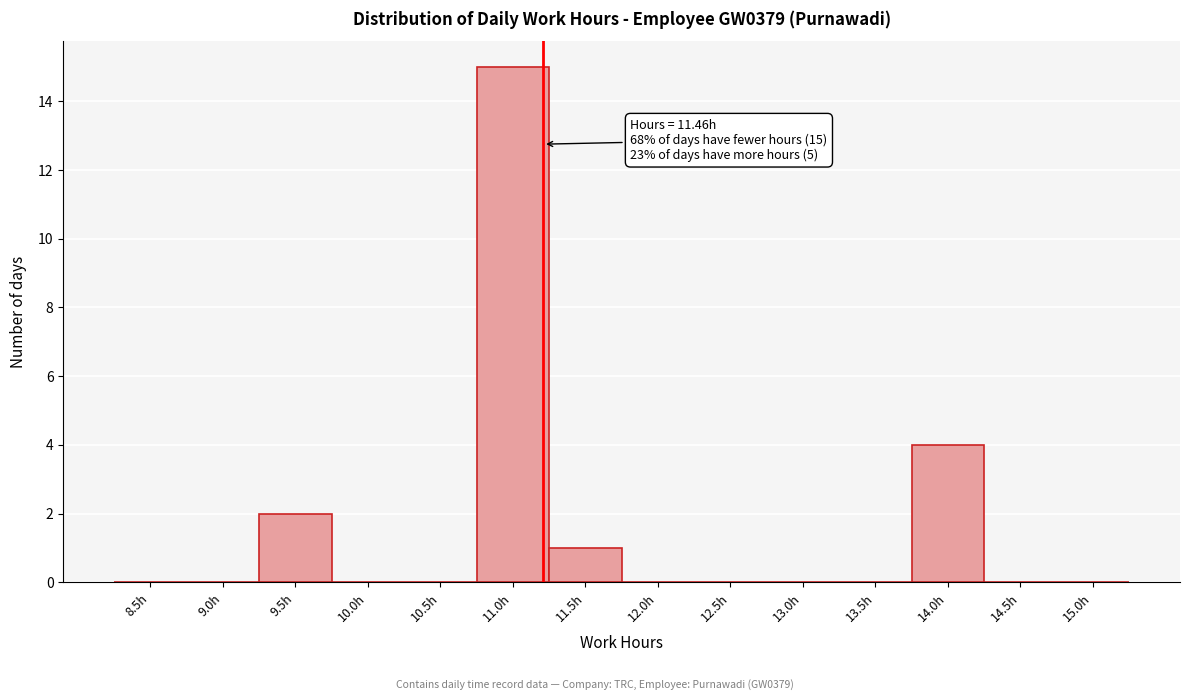

Reading left to right, transcribe all the data shown in this chart.

8.5h=0	9.0h=0	9.5h=2	10.0h=0	10.5h=0	11.0h=15	11.5h=1	12.0h=0	12.5h=0	13.0h=0	13.5h=0	14.0h=4	14.5h=0	15.0h=0